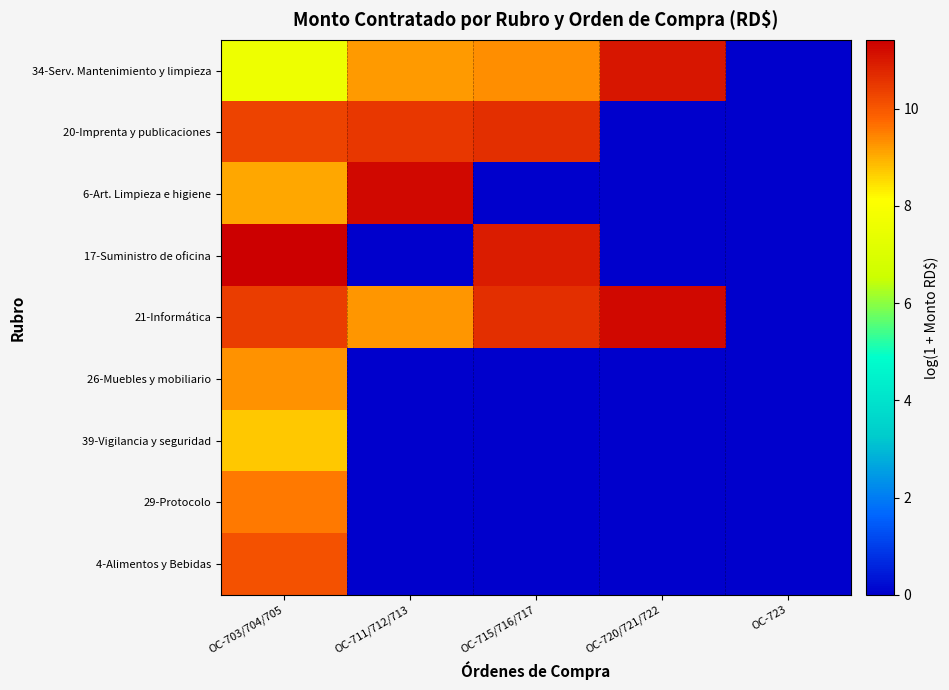

At how many categories does at least one series exceed 0?

4